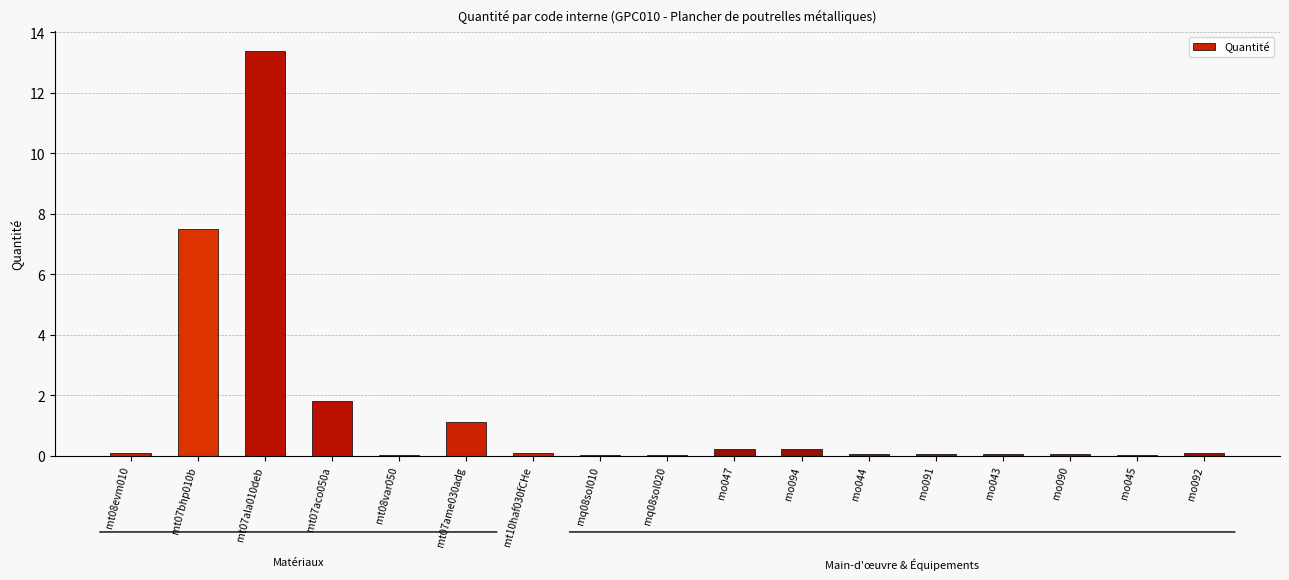

Is it true that the value at mo045 is 0.0?

True